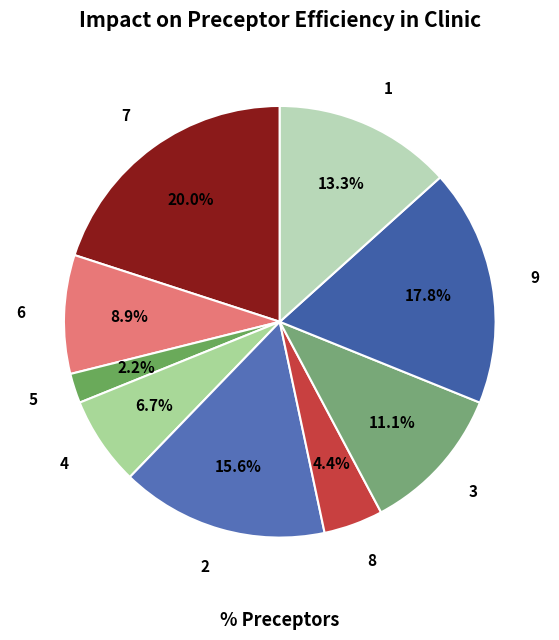

Does 8 account for over 50% of the chart?

No